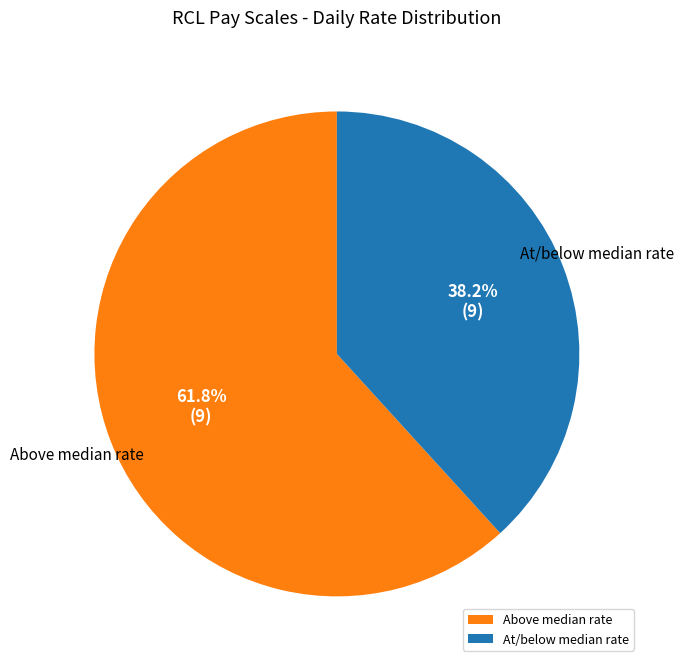

Is there any slice that represents more than half of the pie?

Yes